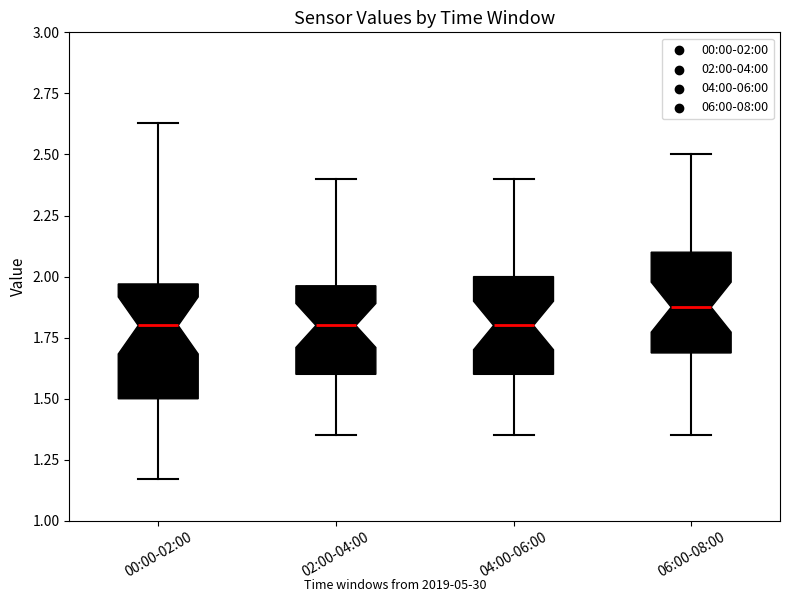

Reading left to right, read every box against the y-axis: the position of its median line, the range the box covers, and the ends of its whiskers. The values are not printed on the chart, so give them approximately, as read against the axis.

00:00-02:00: median 1.80, box 1.50 to 1.95, whiskers 1.15 to 2.65
02:00-04:00: median 1.80, box 1.60 to 1.95, whiskers 1.35 to 2.40
04:00-06:00: median 1.80, box 1.60 to 2.00, whiskers 1.35 to 2.40
06:00-08:00: median 1.90, box 1.70 to 2.10, whiskers 1.35 to 2.50